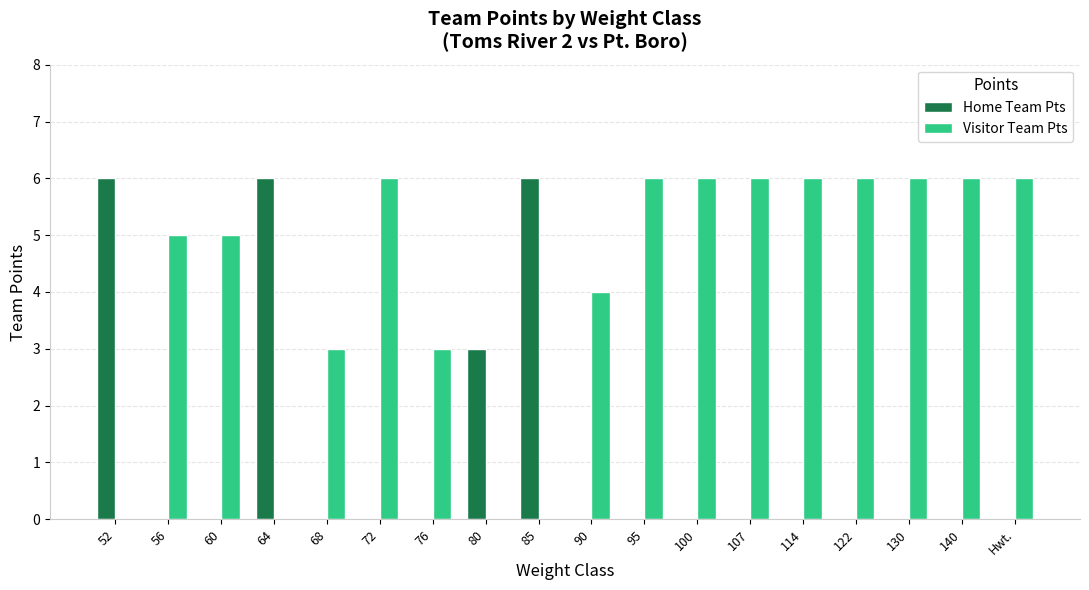

The value of Home Team Pts at 107 is -2. True or false?

False